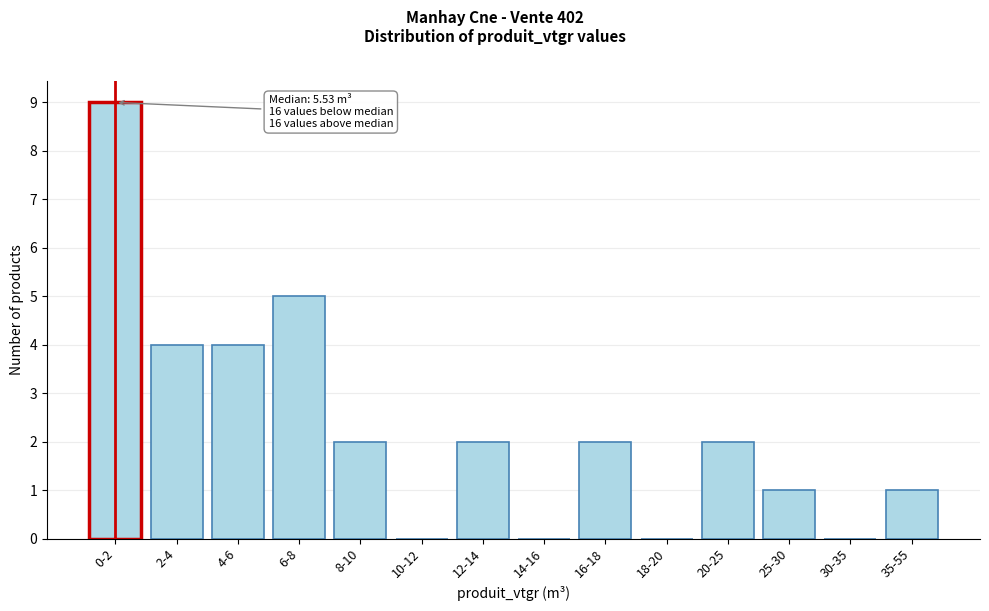

Reading right to left, transcribe all the data shown in this chart.

35-55=1	30-35=0	25-30=1	20-25=2	18-20=0	16-18=2	14-16=0	12-14=2	10-12=0	8-10=2	6-8=5	4-6=4	2-4=4	0-2=9